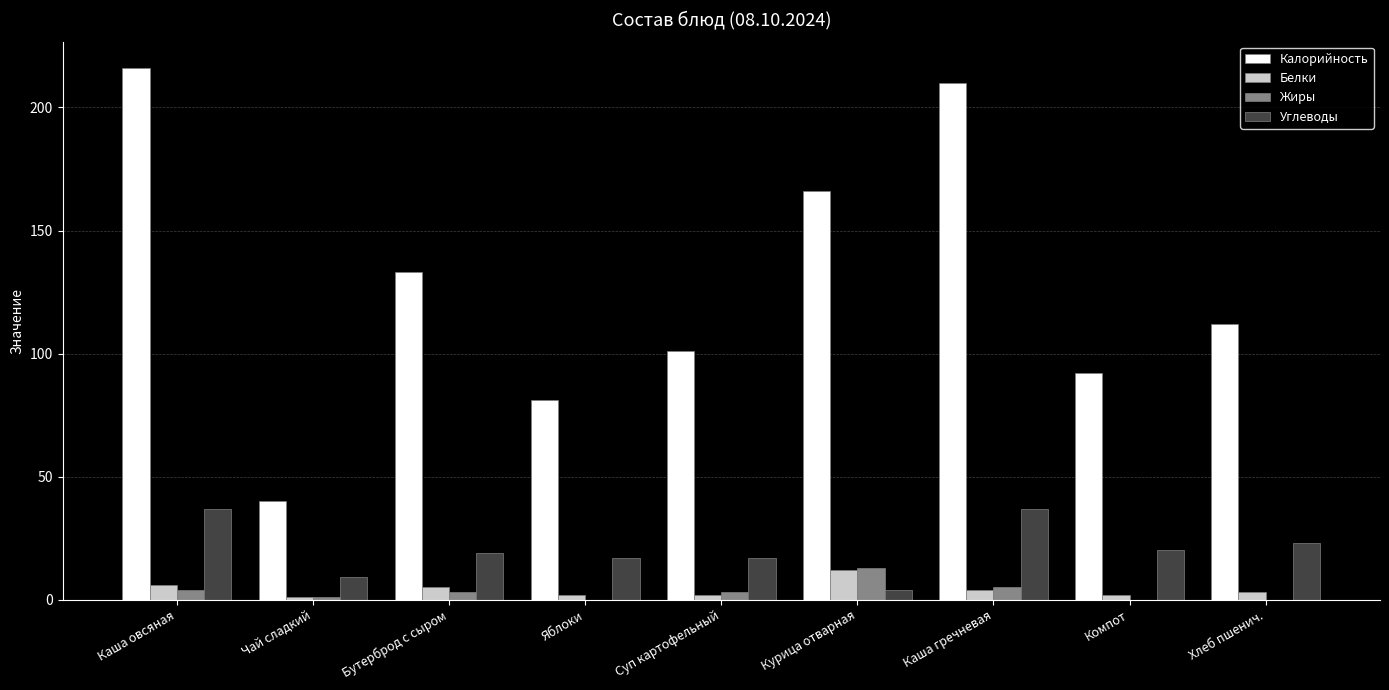

What is the average value of the Жиры series?

3